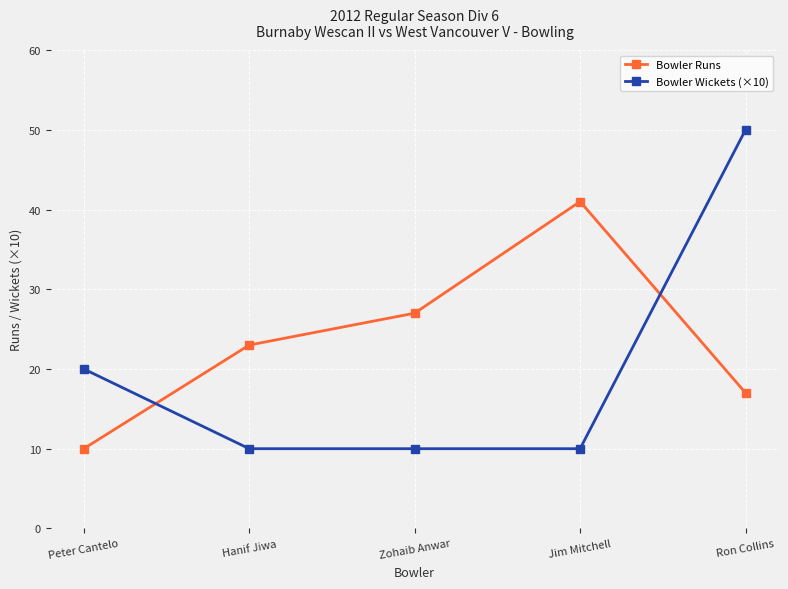

What is the difference between the maximum and minimum values in the Bowler Runs series?

31